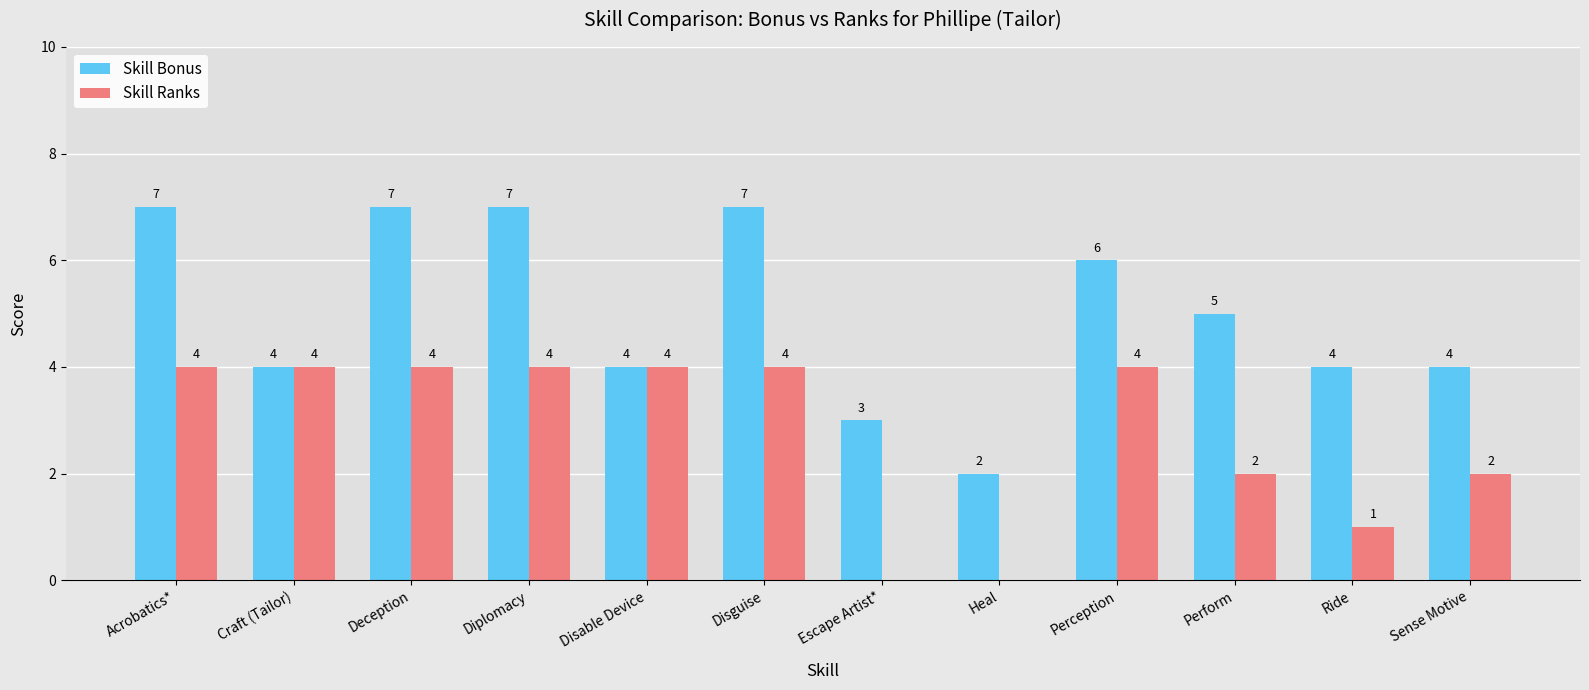

Reading left to right, list all the values displayed in this chart.

Skill Bonus: 7	4	7	7	4	7	3	2	6	5	4	4
Skill Ranks: 4	4	4	4	4	4	0	0	4	2	1	2